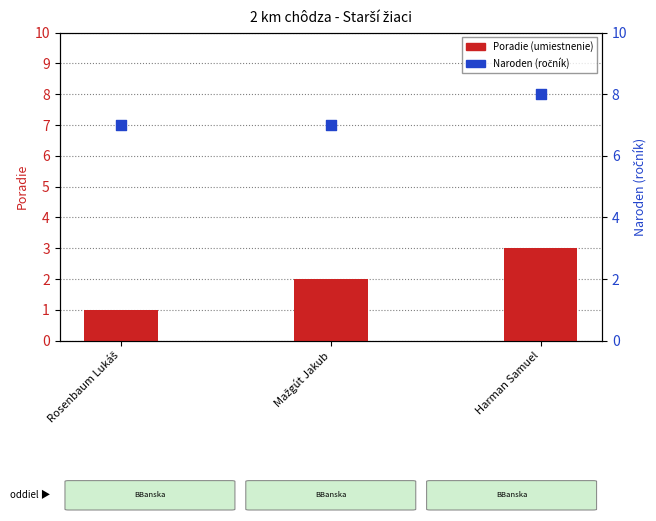

What are all the series names shown in the legend?

Poradie, Naroden